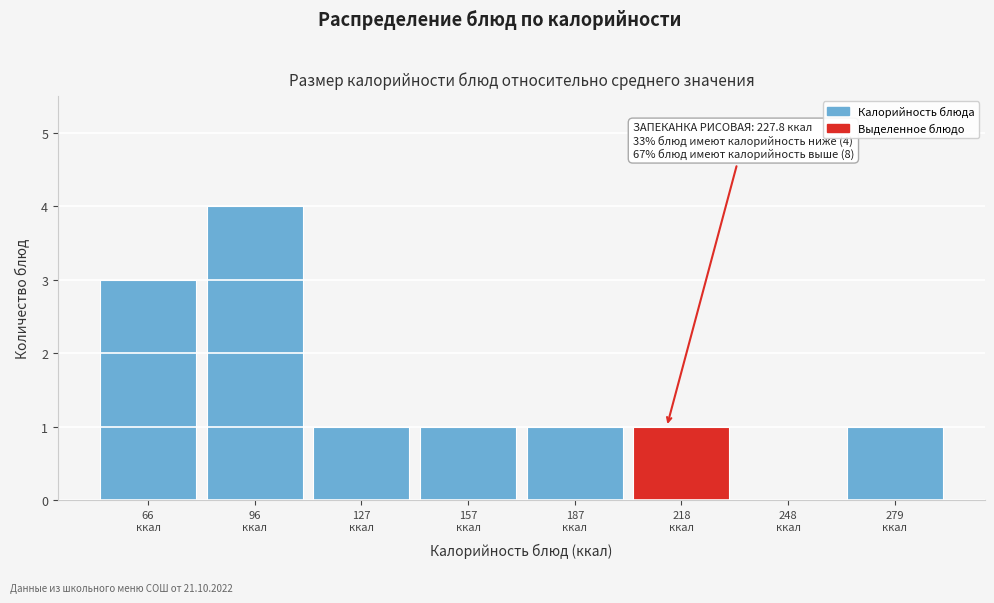

What is the greatest value displayed?

4